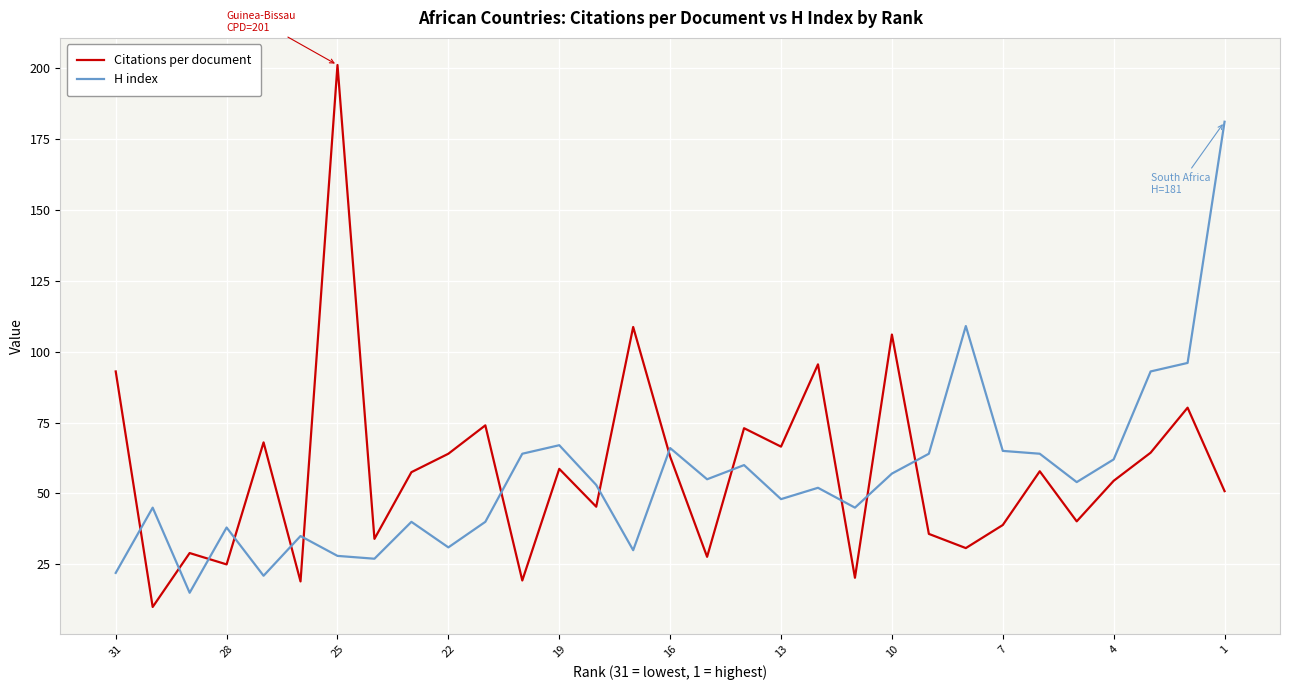

List the series in order of their overall mean, highest first.

Citations per document, H index